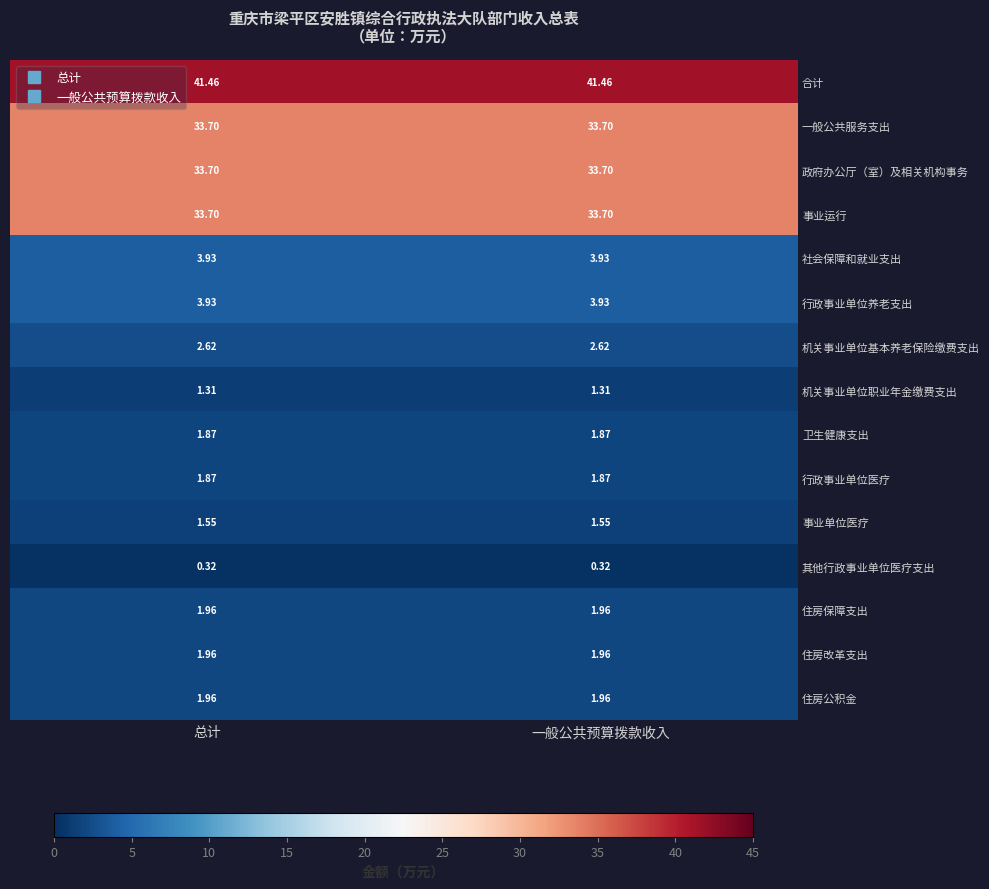

Is the value of 一般公共服务支出 at 一般公共预算拨款收入 greater than the value of 合计 at 总计?

No